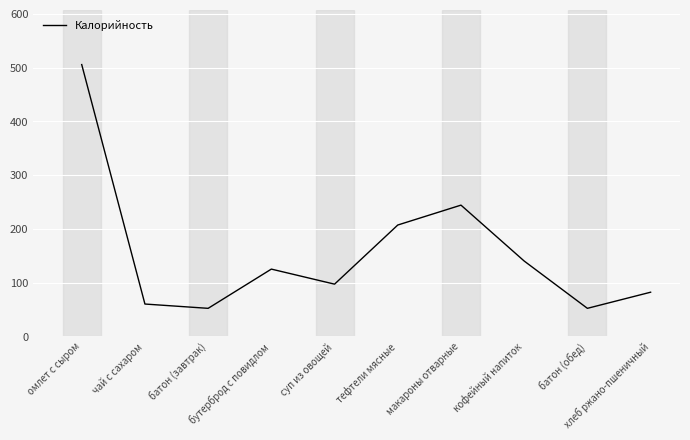

What is the smallest value displayed?

52.0